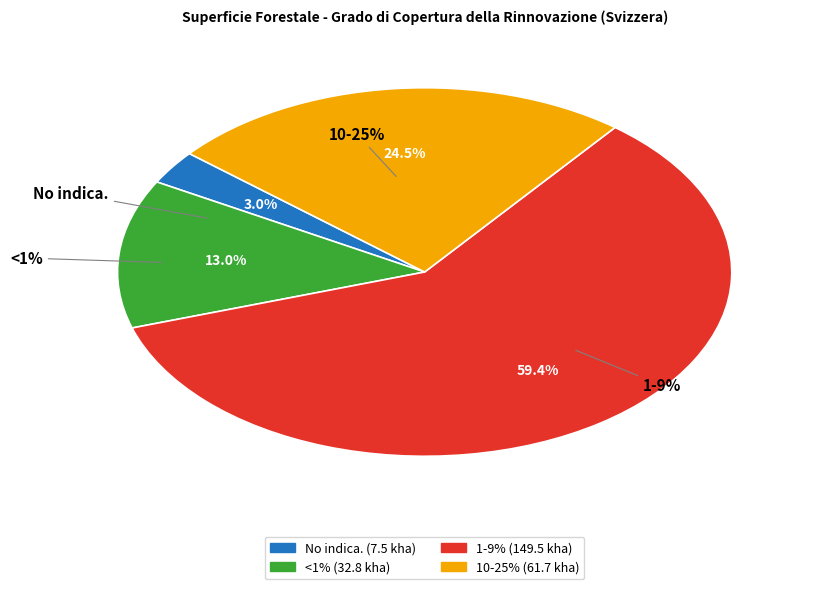

What is the change in value from 1-9% to 10-25%?

-87.8